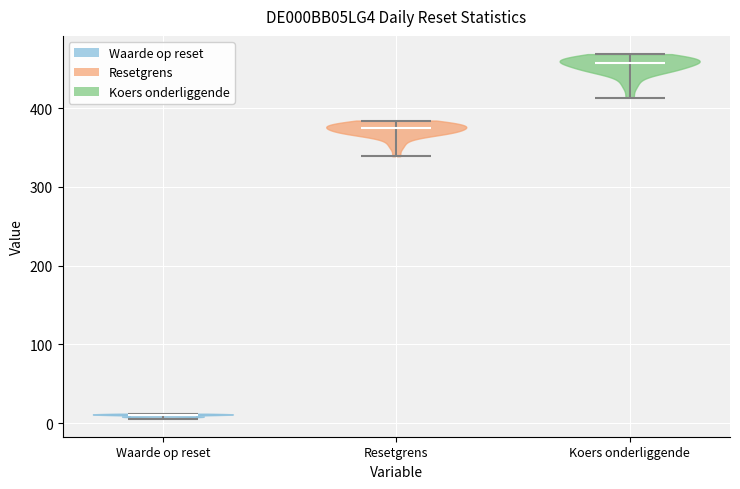

Reading left to right, read every violin against the y-axis: where its median line is, and the lowest and highest points it reaches. The values are not printed on the chart, so give them approximately, as read against the axis.

Waarde op reset: median line 10, lowest point 10, highest point 10
Resetgrens: median line 380, lowest point 340, highest point 380
Koers onderliggende: median line 460, lowest point 410, highest point 470